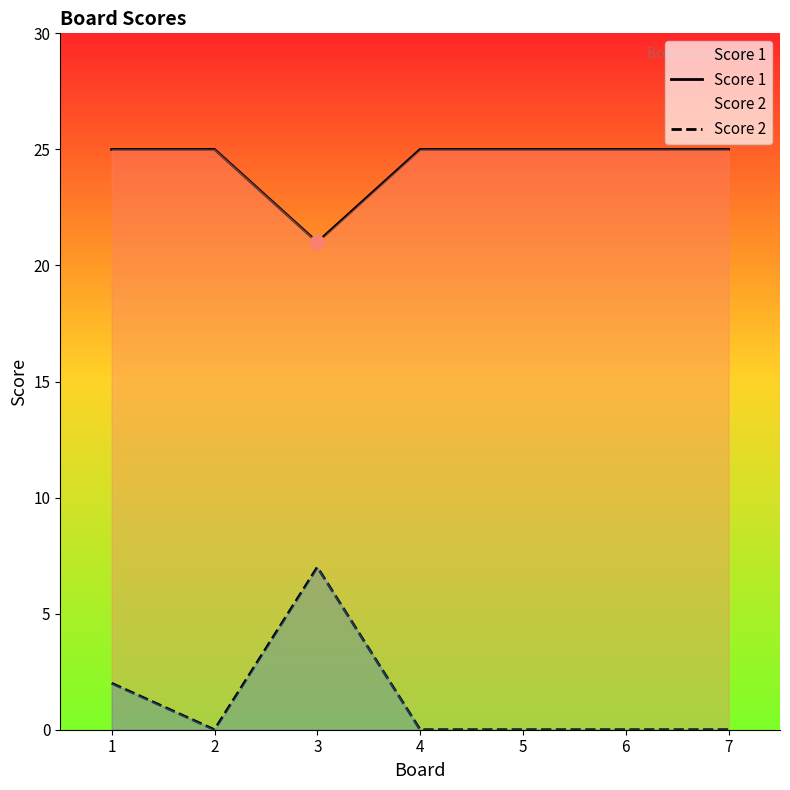

What is the total value across all series at 6?

25